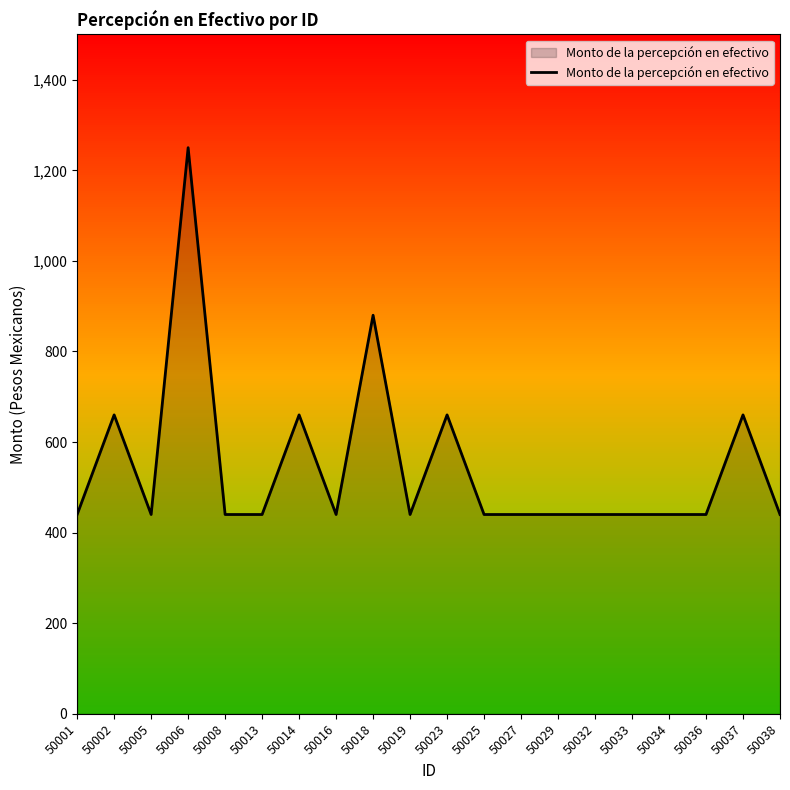

Reading right to left, transcribe all the data shown in this chart.

440	660	440	440	440	440	440	440	440	660	440	880	440	660	440	440	1250	440	660	440